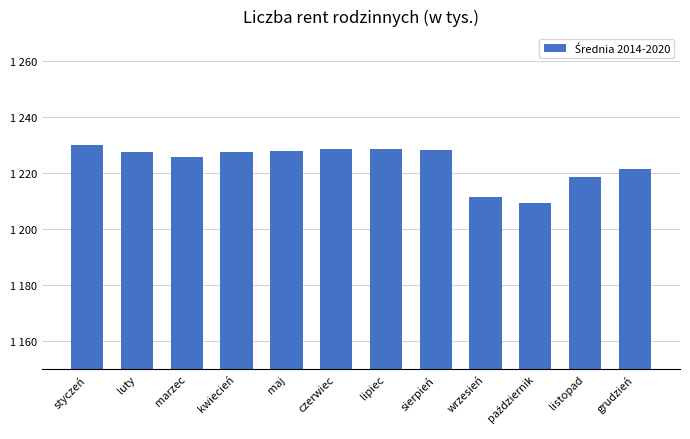

At which category does the chart reach its minimum across all series?

październik